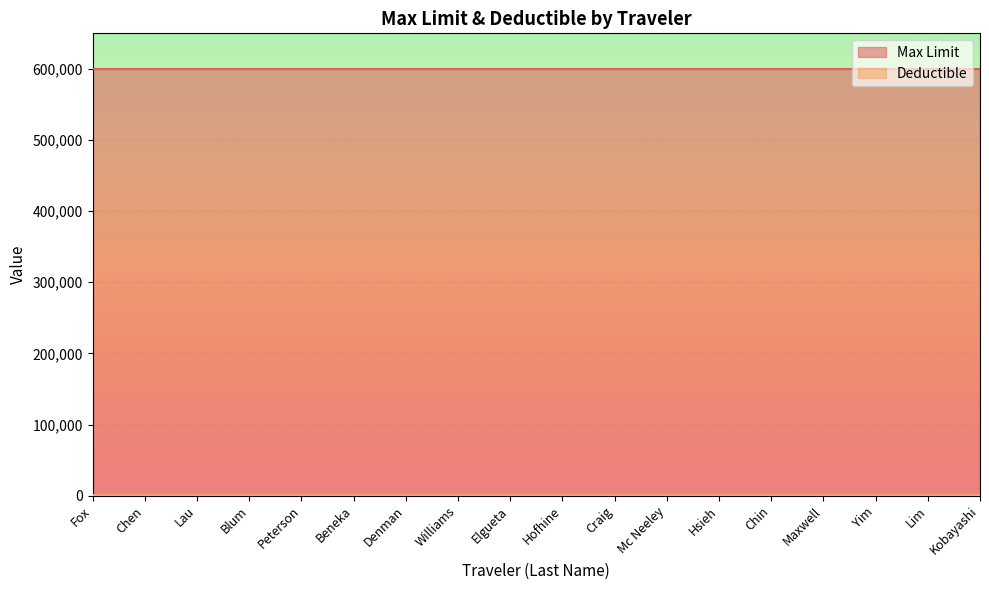

How many lines are shown in the chart?

2